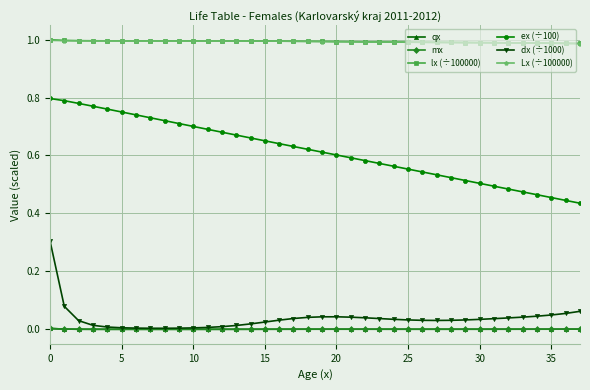

True or false: Lx (÷100000) and dx (÷1000) cross at least once.

False